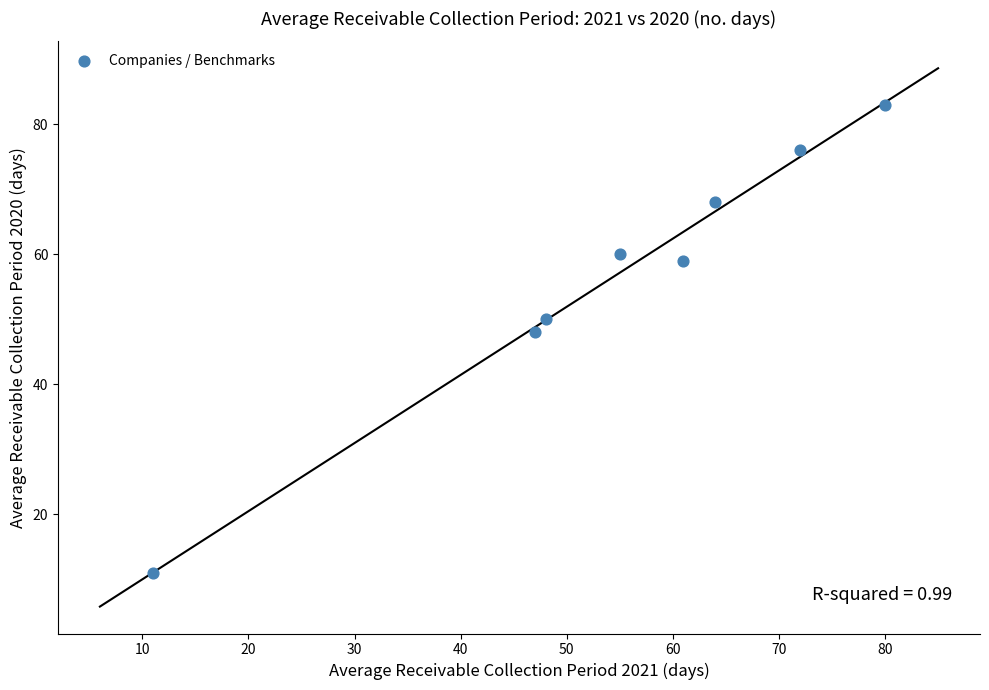

What Y value in the scatter plot is closest to 47?

48